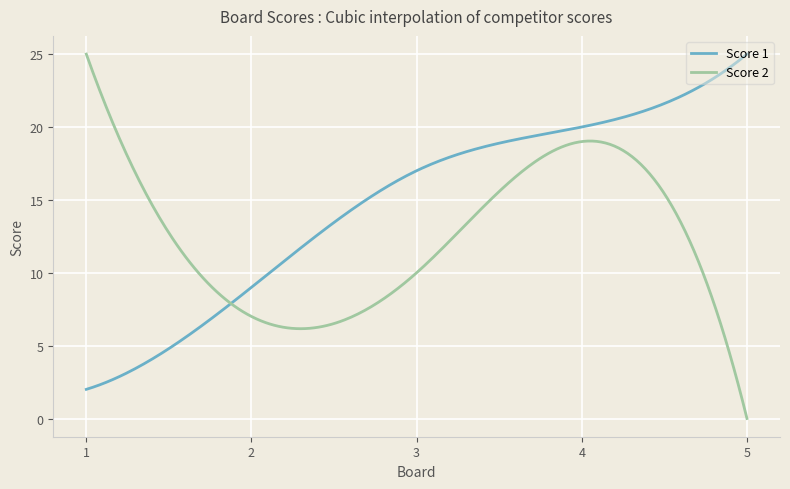

What is the maximum value shown in the chart?

25.0